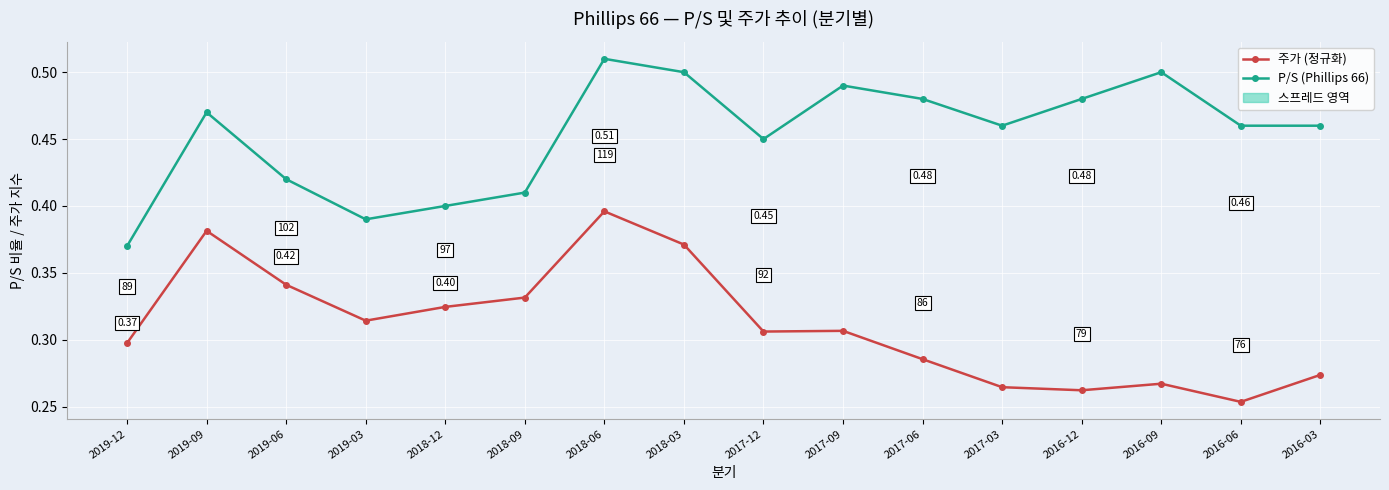

True or false: 주가 (정규화) has more than 1 interior local peaks.

True